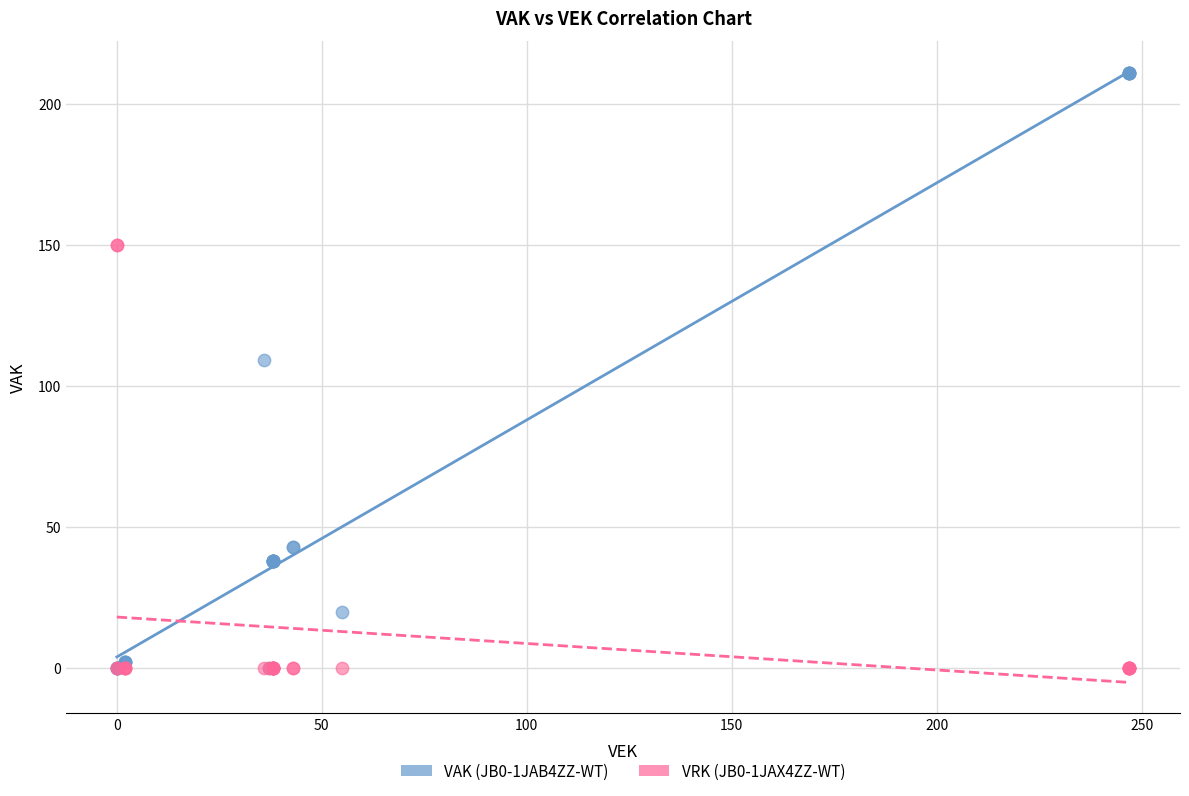

Across all series, what Y value is closest to 105?

109